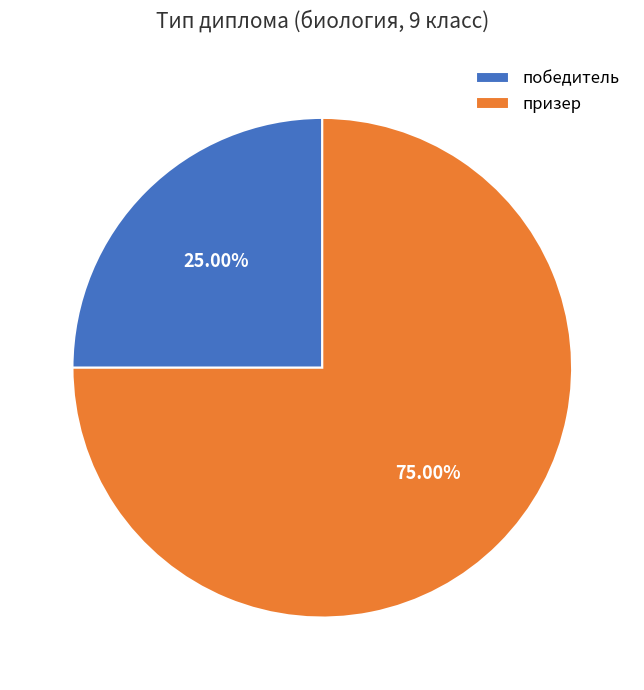

To the nearest percent, what is the difference between the призер and победитель slice percentages?

50%